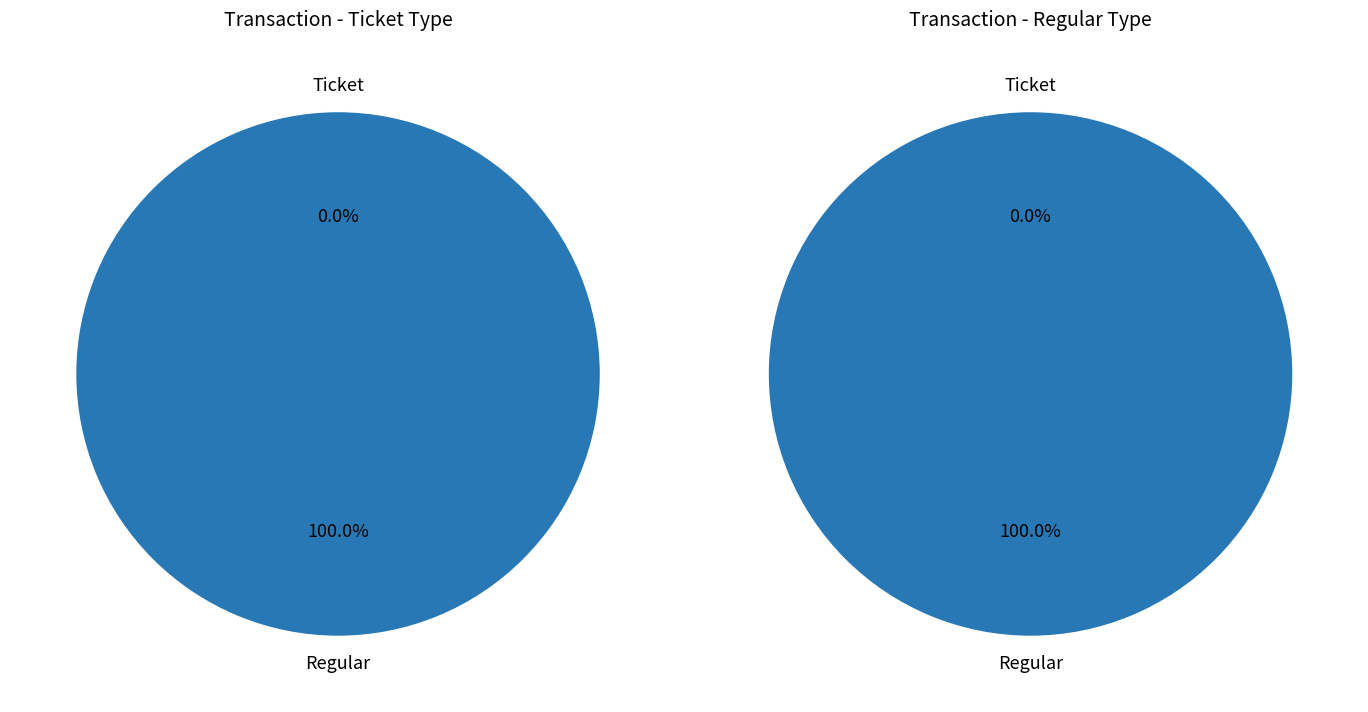

Is Regular the majority of the pie?

Yes